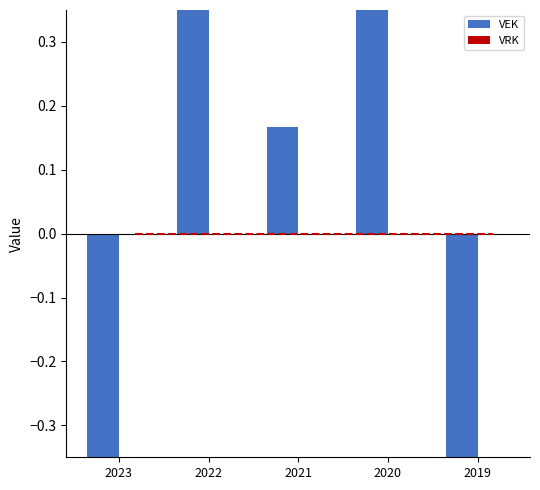

Reading right to left, extract all data points from this chart.

VEK: -0.5	0.5	0.2	0.5	-0.5
VRK: 0.0	0.0	0.0	0.0	0.0